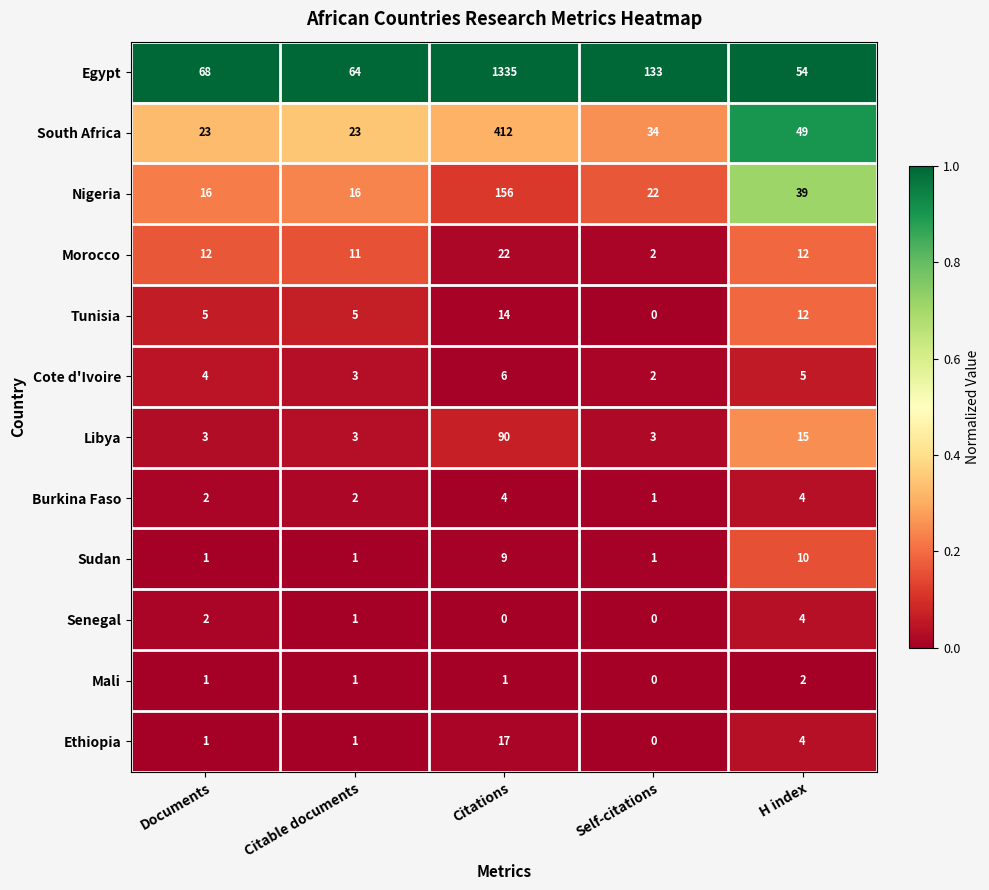

Between Documents and Citations, which series saw the biggest shift?

Egypt